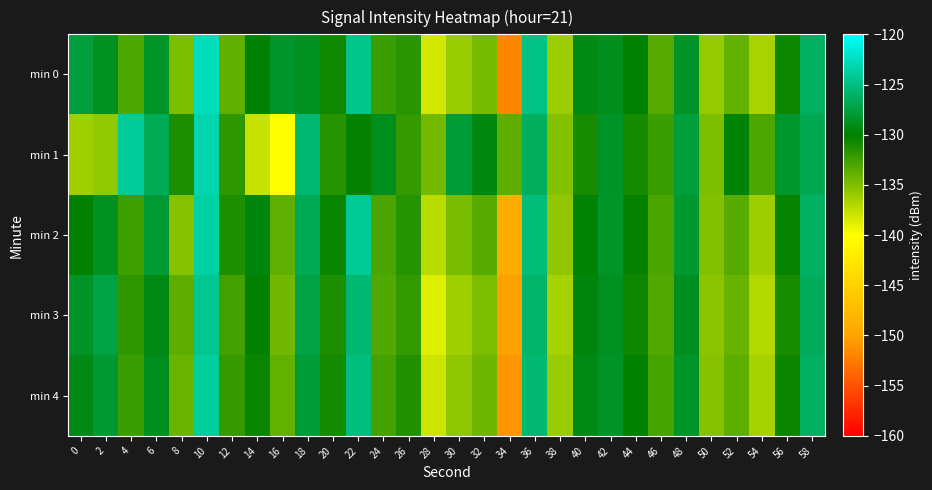

Which category has the lowest value across all series?

34